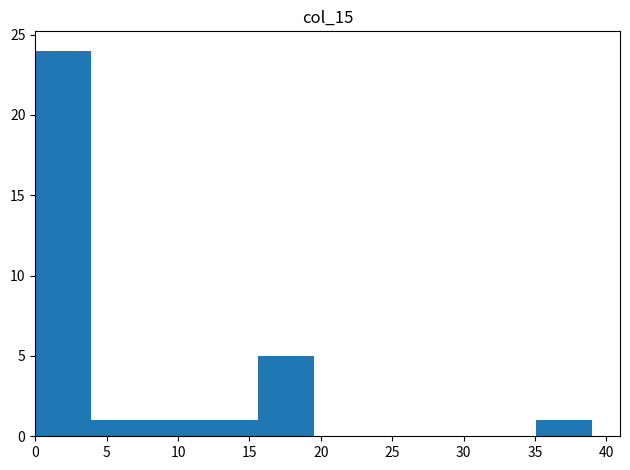

Reading left to right, transcribe this chart: for each bar, give the range it covers on the x-axis and its height. Neither the bar edges nor the heights are printed on the chart, so give them approximately, as read against the axes.

0.0 to 3.9: 24
3.9 to 7.8: 1
7.8 to 11.7: 1
11.7 to 15.6: 1
15.6 to 19.5: 5
19.5 to 23.4: 0
23.4 to 27.3: 0
27.3 to 31.2: 0
31.2 to 35.1: 0
35.1 to 39.0: 1